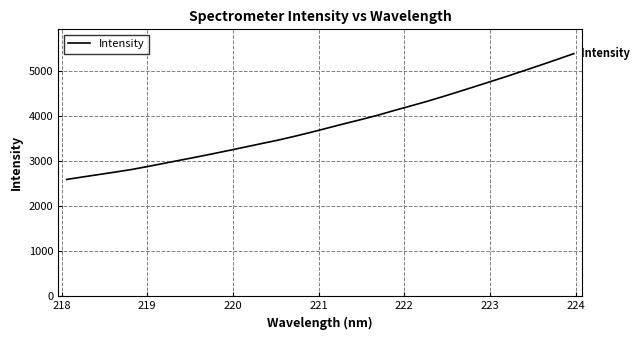

What is the maximum value shown in the chart?

5388.3